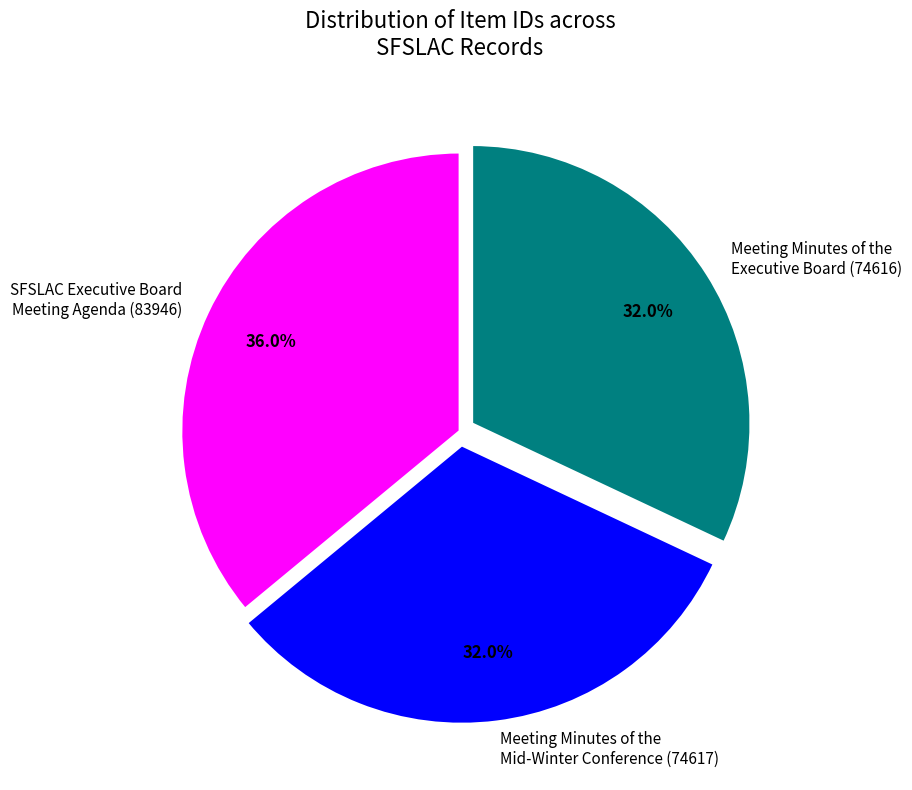

What is the ratio of the value at SFSLAC Executive Board Meeting Agenda (83946) to the value at Meeting Minutes of the Executive Board (74616)?

1.1